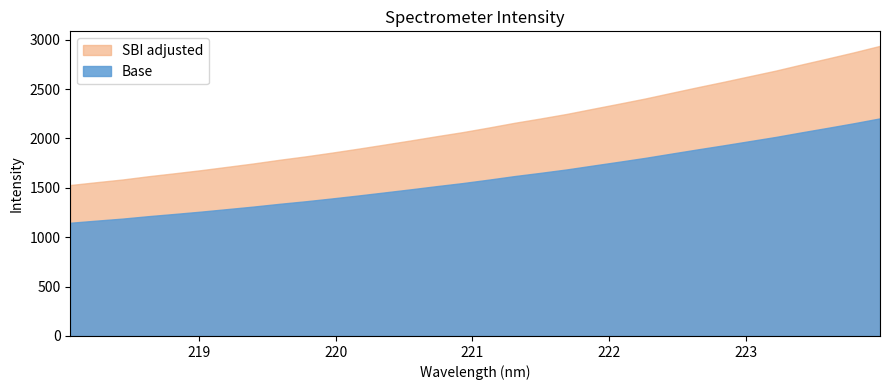

What position from the left is 219.9712?

11